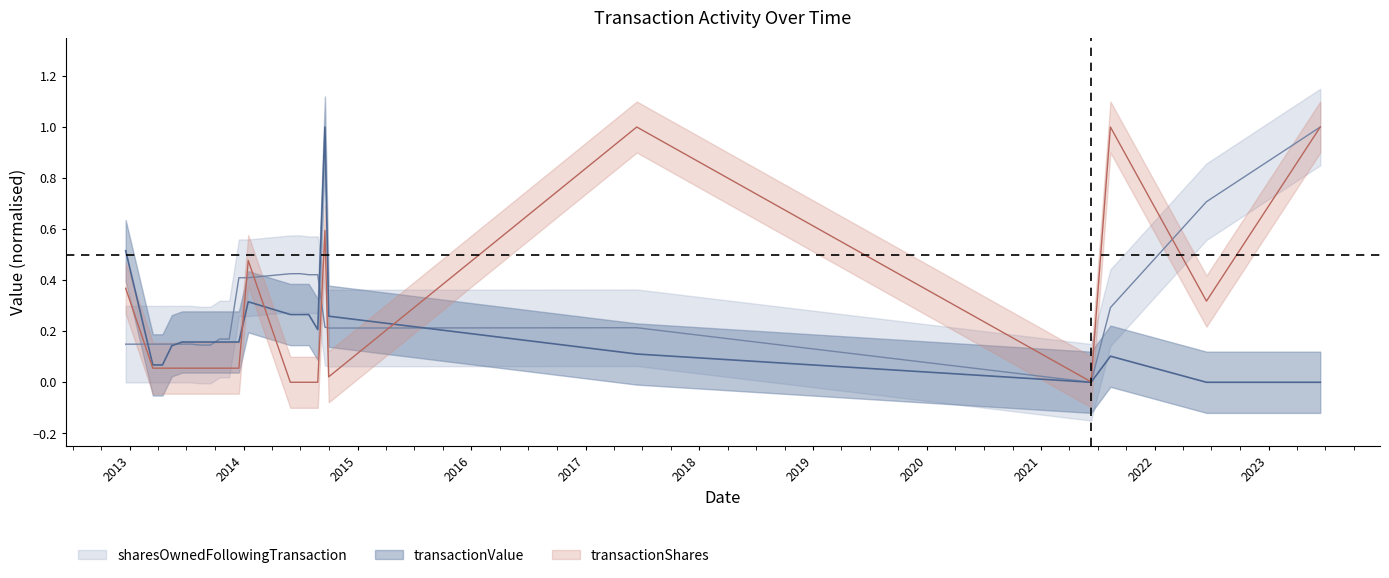

True or false: sharesOwnedFollowingTransaction and transactionValue intersect in this chart.

True